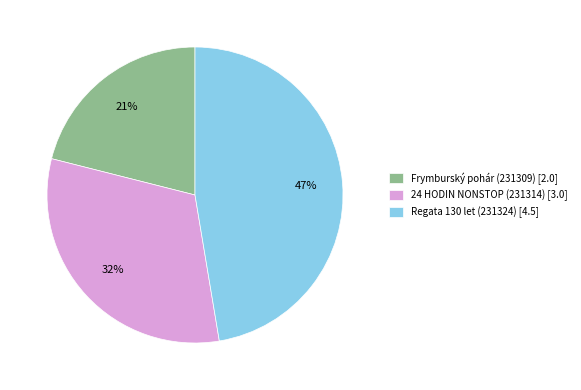

How many segments does this pie chart have?

3